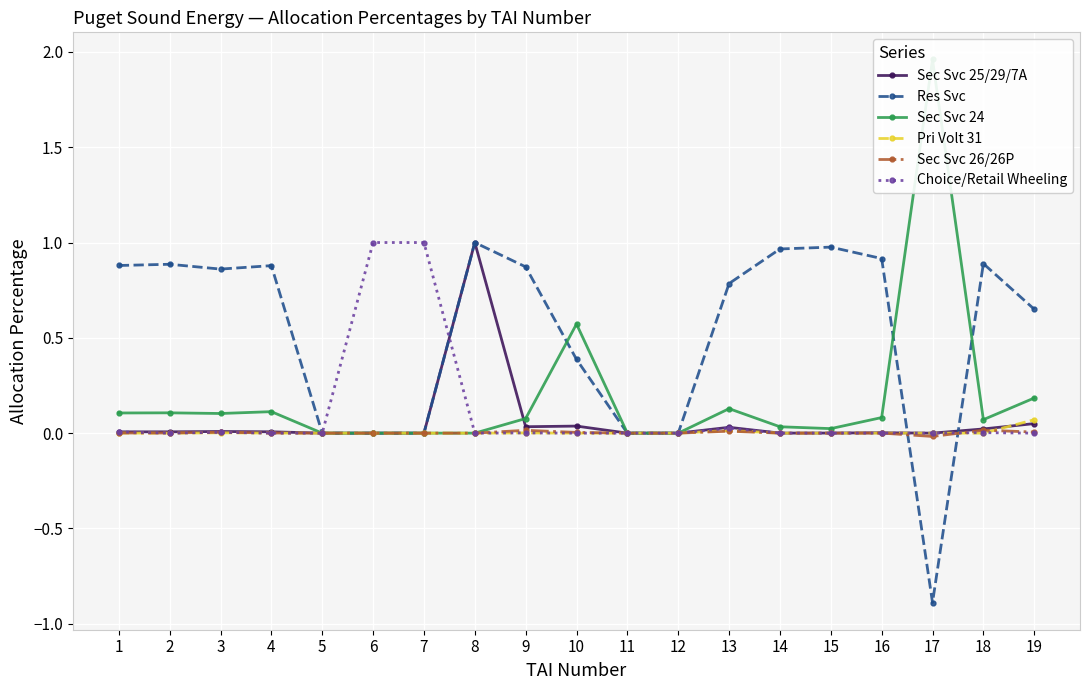

Which series has the widest spread of values?

Sec Svc 24